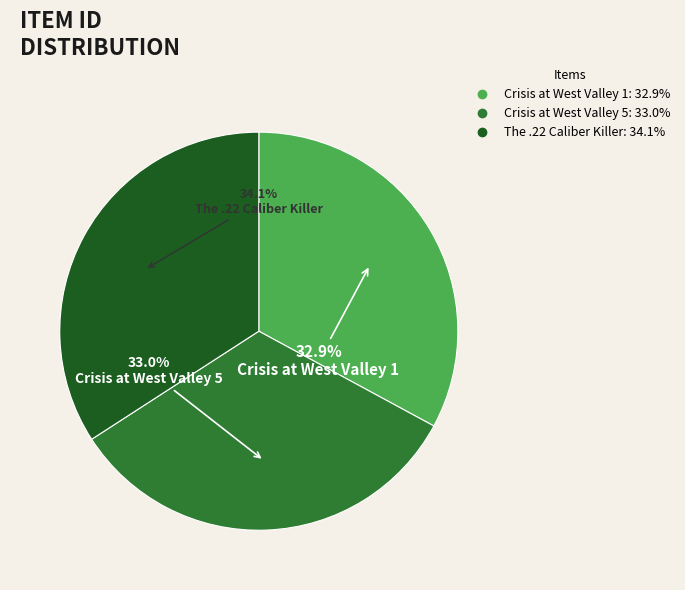

To the nearest percent, what is the average slice percentage?

33%